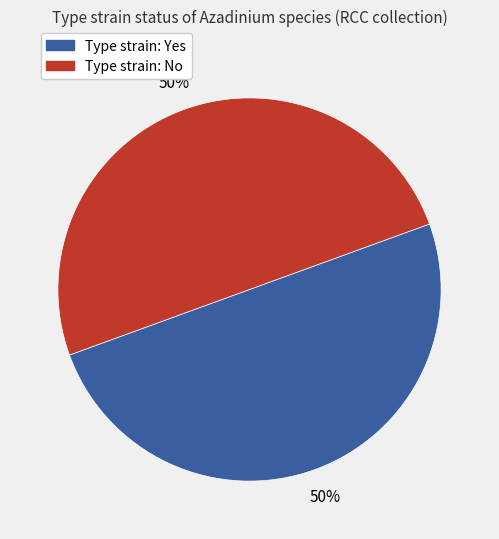

Approximately how many times larger is the value at Type strain: No compared to Type strain: Yes?

1.0